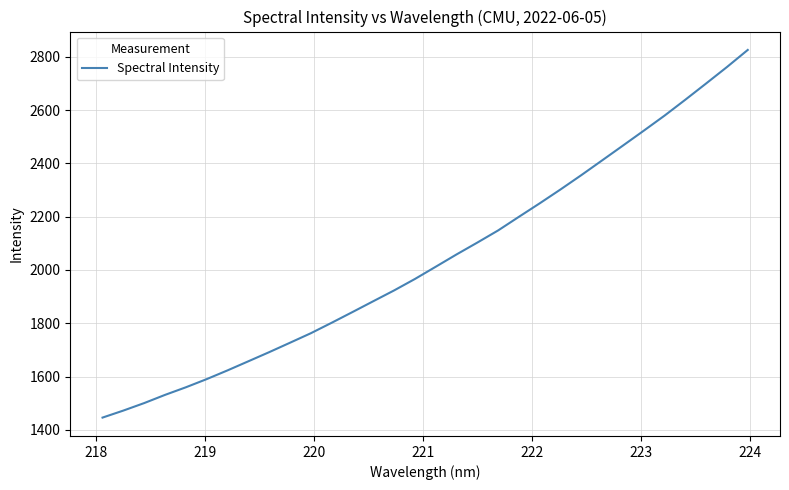

What is the difference between the maximum and minimum values?

1378.9